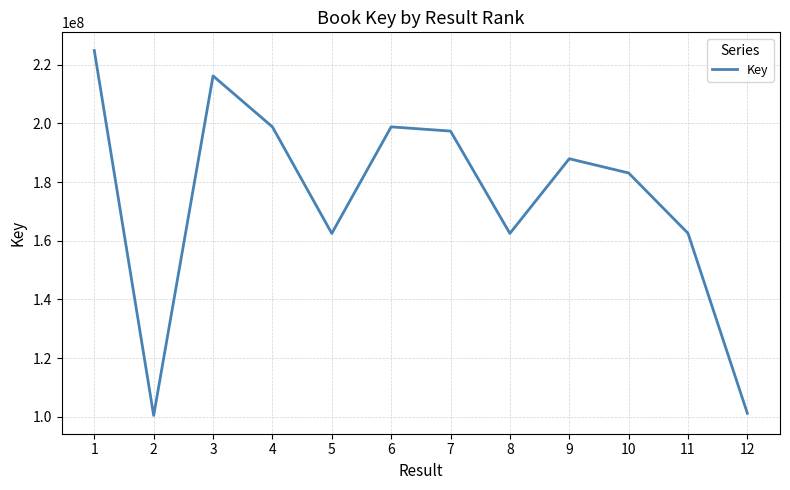

What is the difference between the values at 5 and 7?

34899211